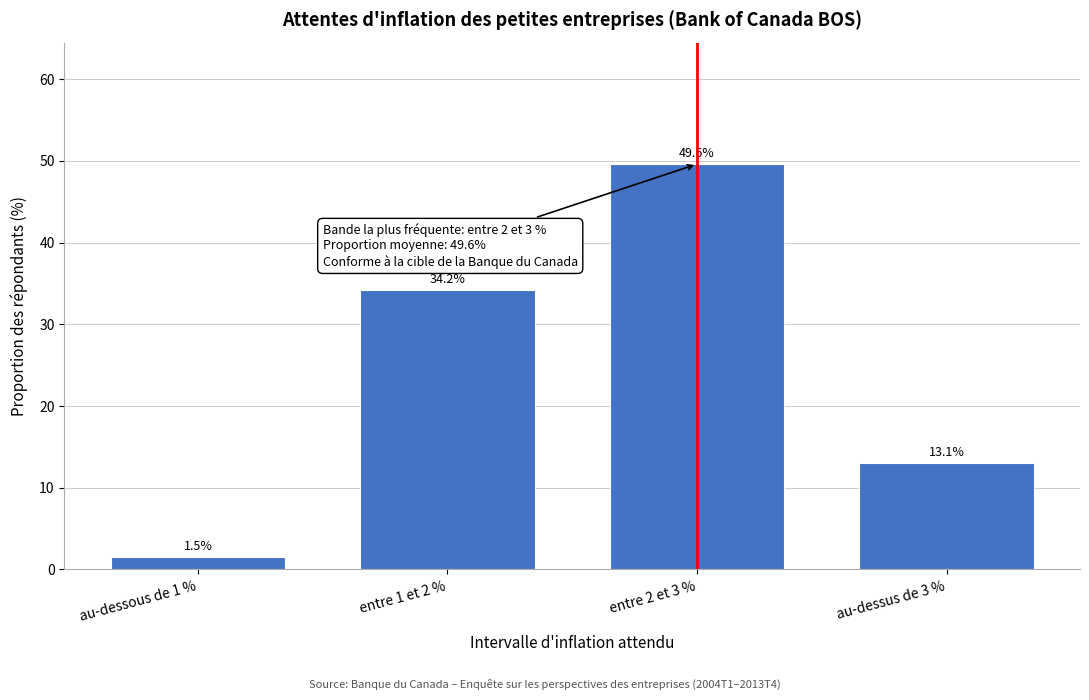

Reading left to right, list all the values displayed in this chart.

1.5	34.2	49.6	13.1